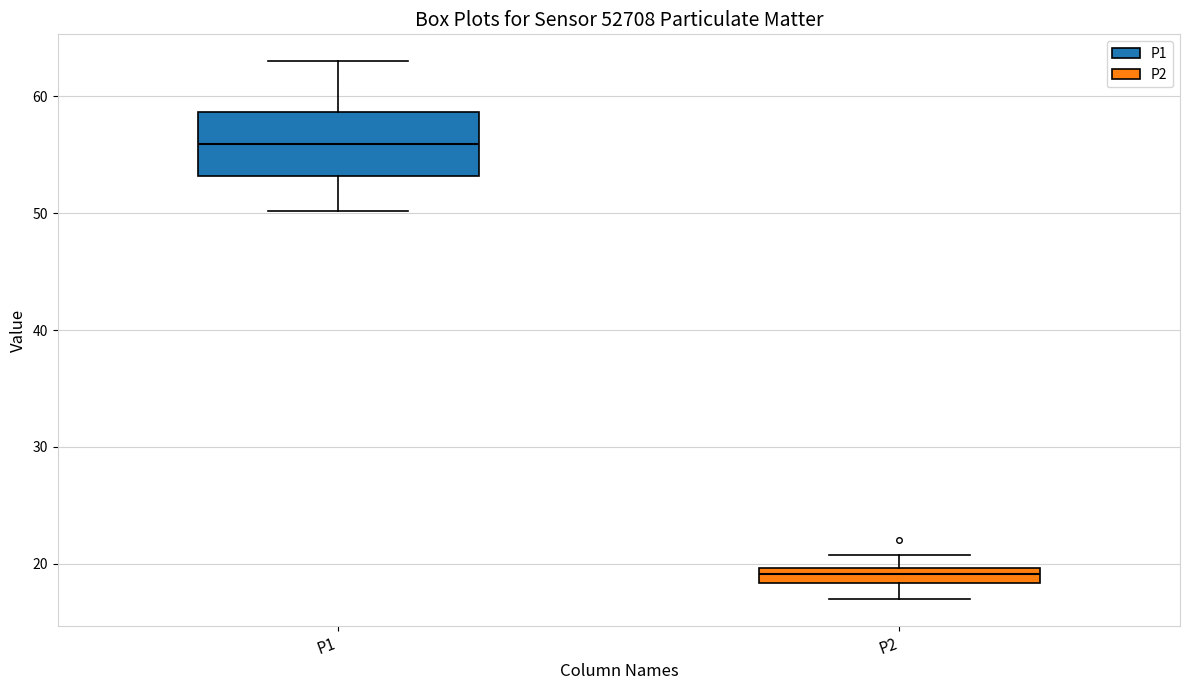

Where does the upper whisker of the box for P2 end on the y-axis? The values are not printed on the chart, so give them approximately, as read against the axis.

21